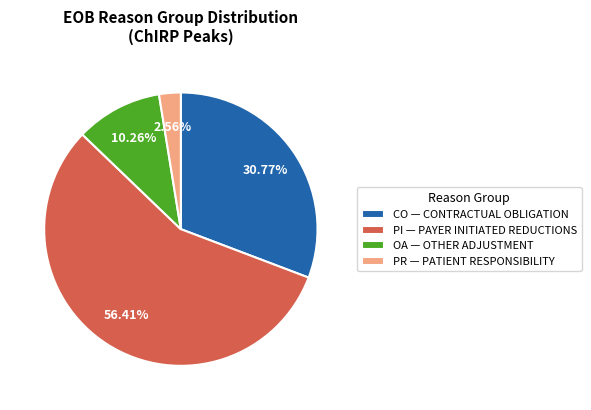

Is there a majority slice in this chart?

Yes